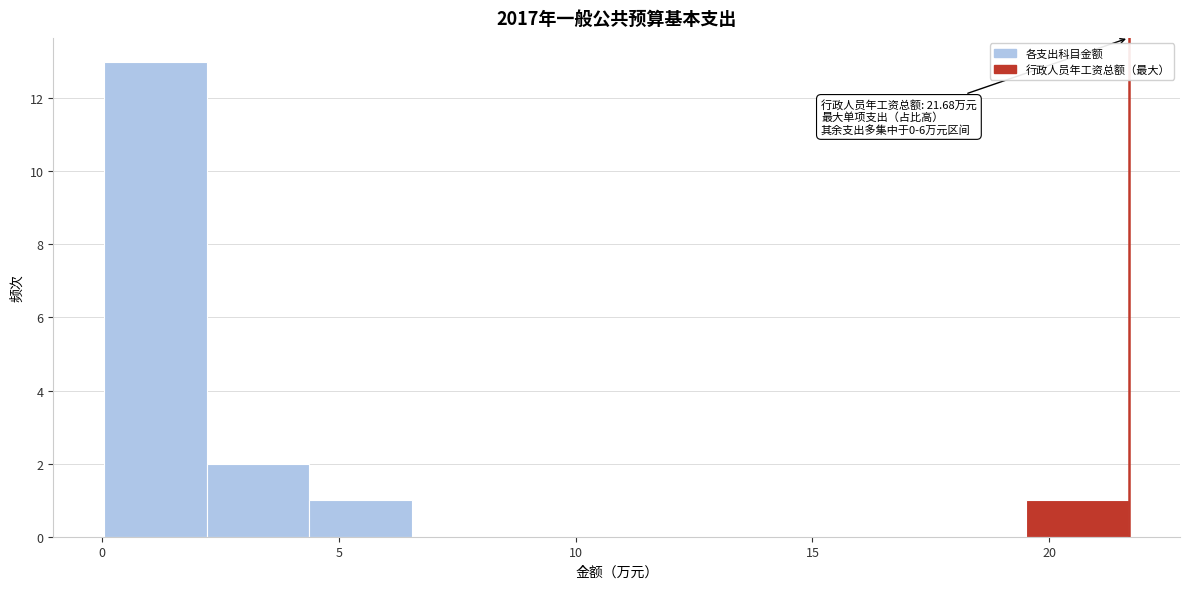

Which range on the x-axis has the tallest bar?

0.0 to 2.0